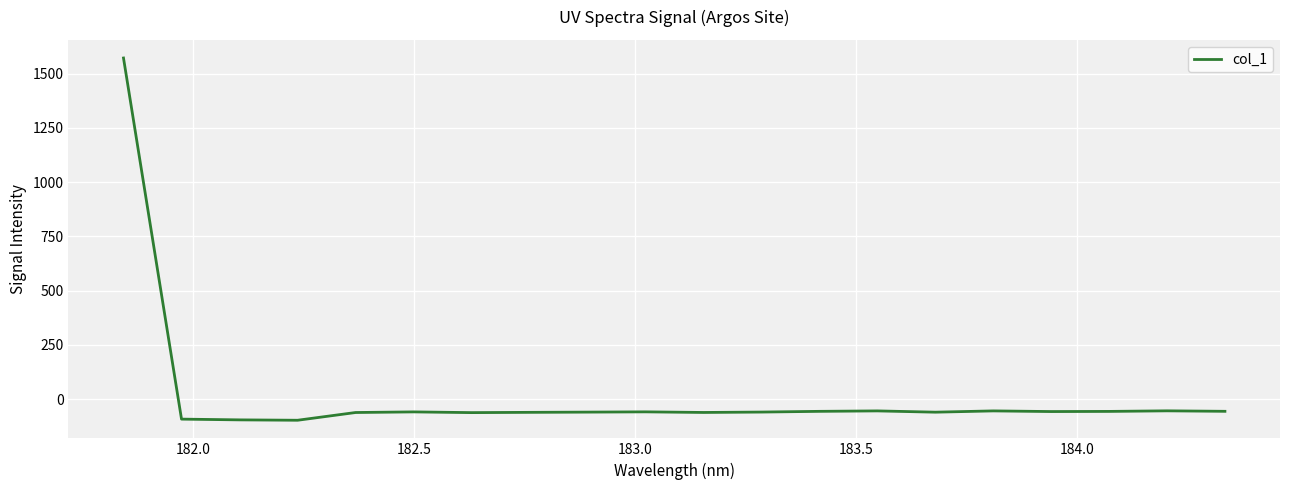

What is the minimum value shown in the chart?

-96.8